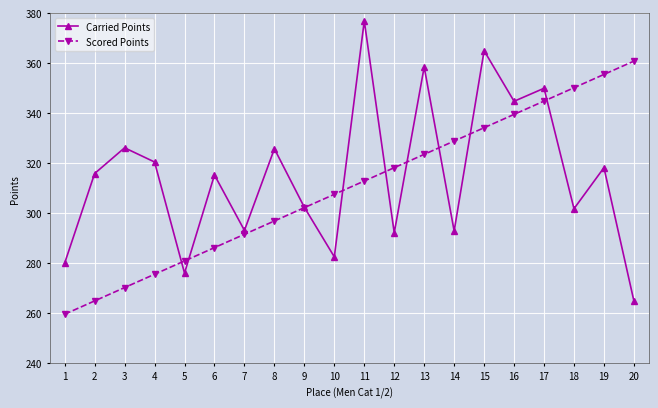

Is this an area chart (filled region under the line)?

No